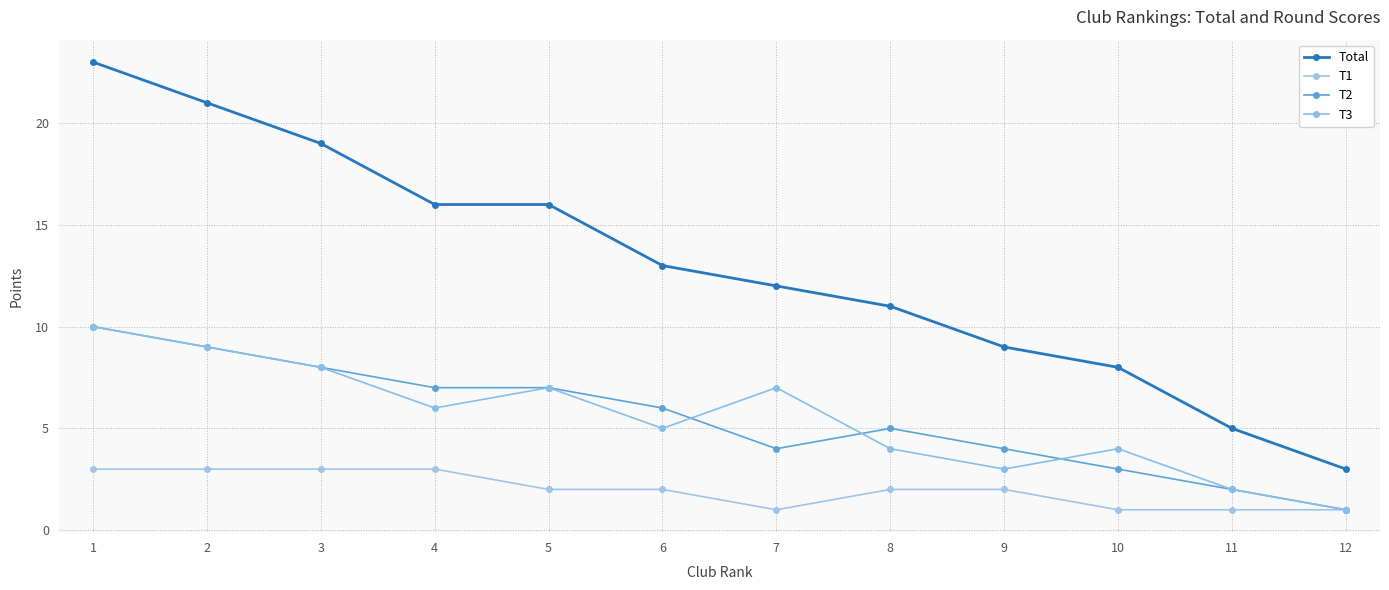

Is it true that Total equals 23 at 1?

True